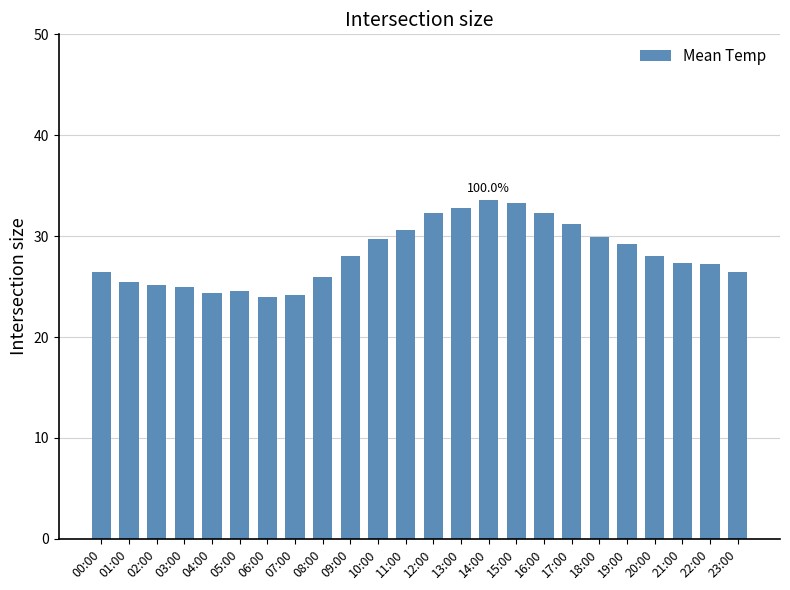

True or false: the data shows 33.6 at 14:00.

True